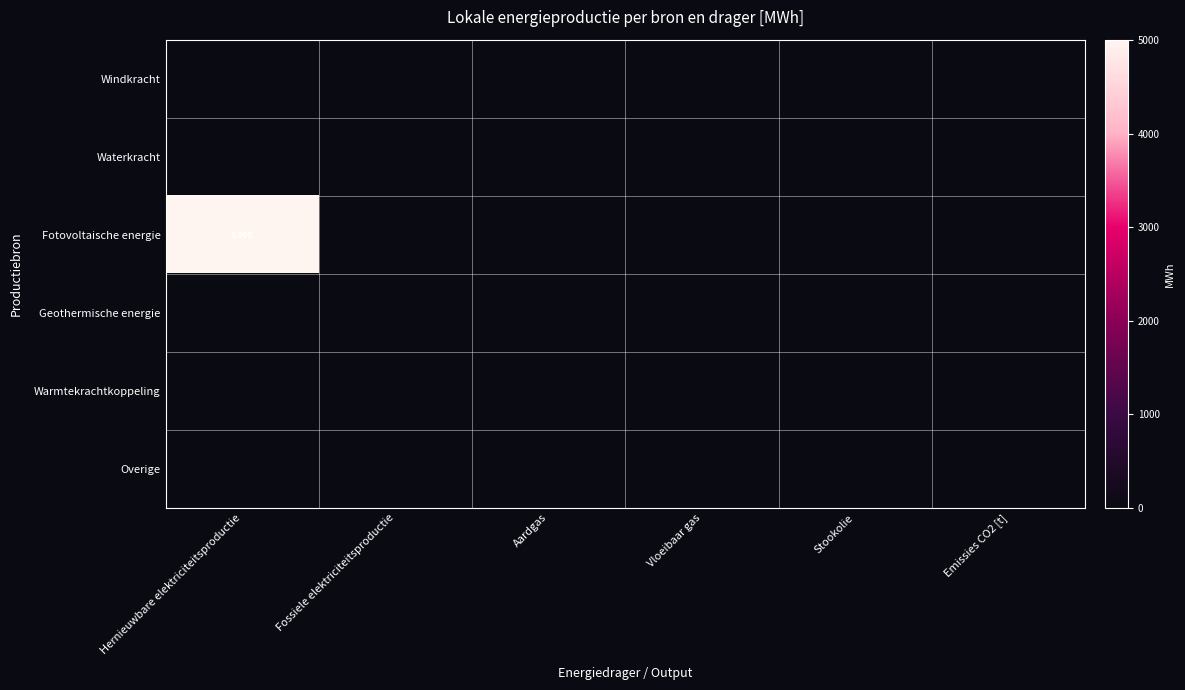

At which category is the sum across all series the highest?

Hernieuwbare elektriciteitsproductie